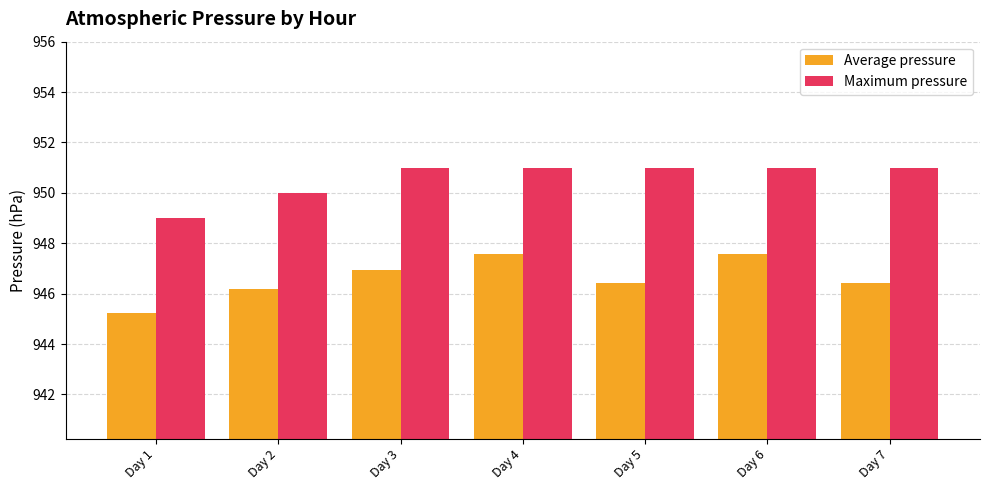

How many series are shown in this chart?

2